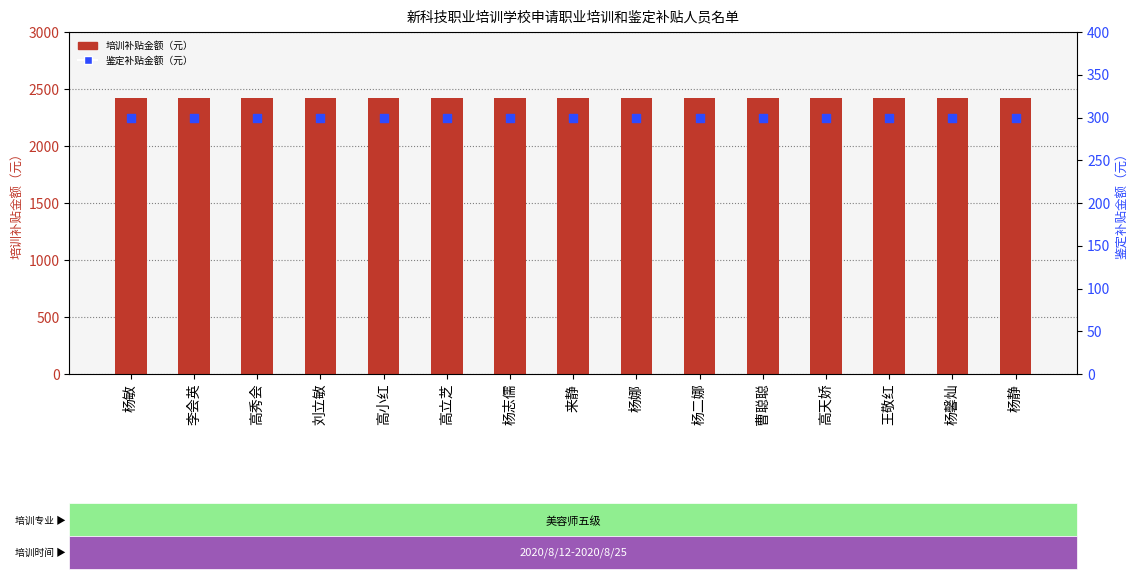

Which series has the largest Y range (max minus min)?

培训补贴金额（元）